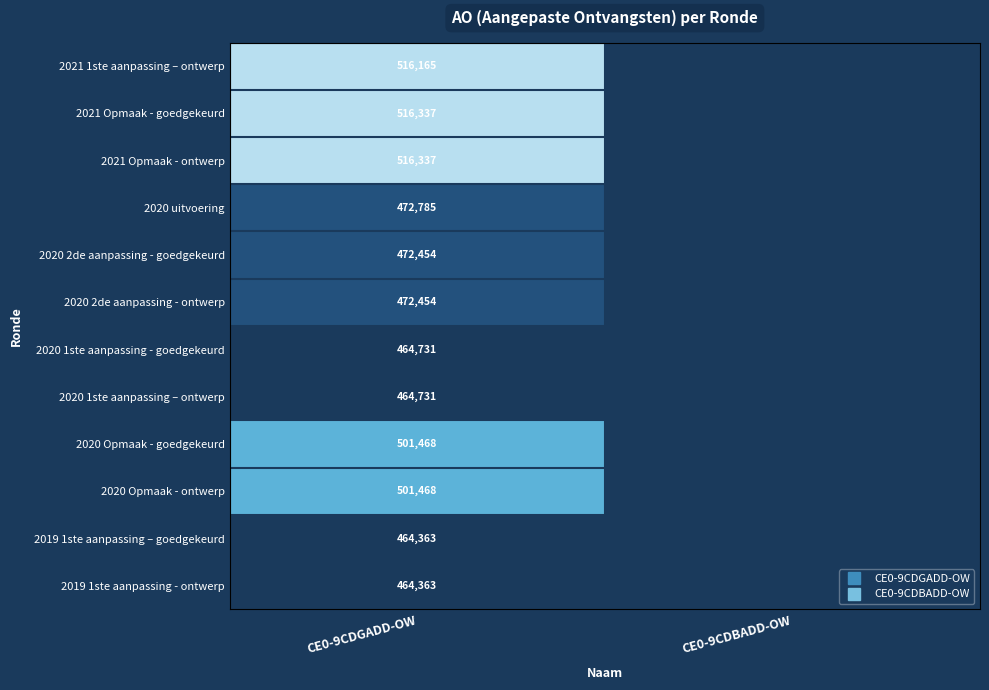

List the labels in order of 2019 1ste aanpassing - ontwerp value, smallest first.

CE0-9CDBADD-OW, CE0-9CDGADD-OW